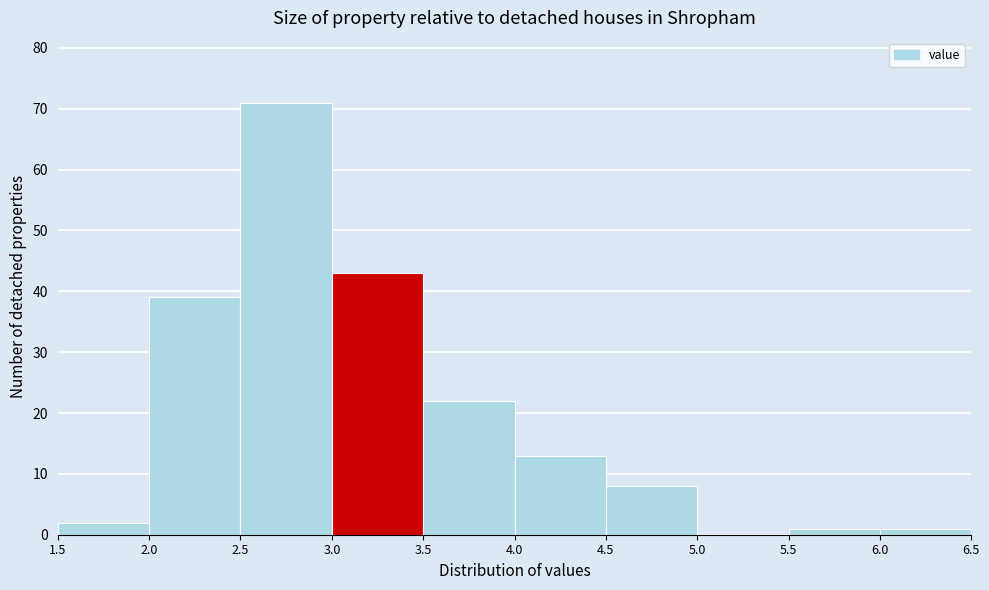

How tall is the bar that spans 6.0 to 6.5 on the x-axis? The values are not printed on the chart, so give them approximately, as read against the axis.

1